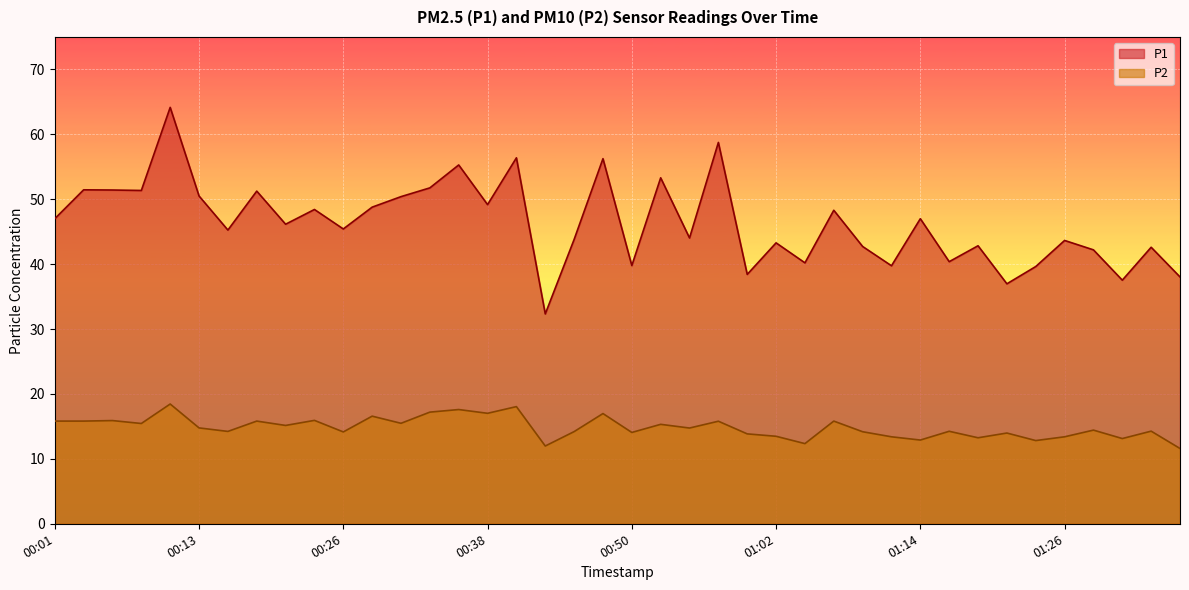

How many lines are shown in the chart?

2